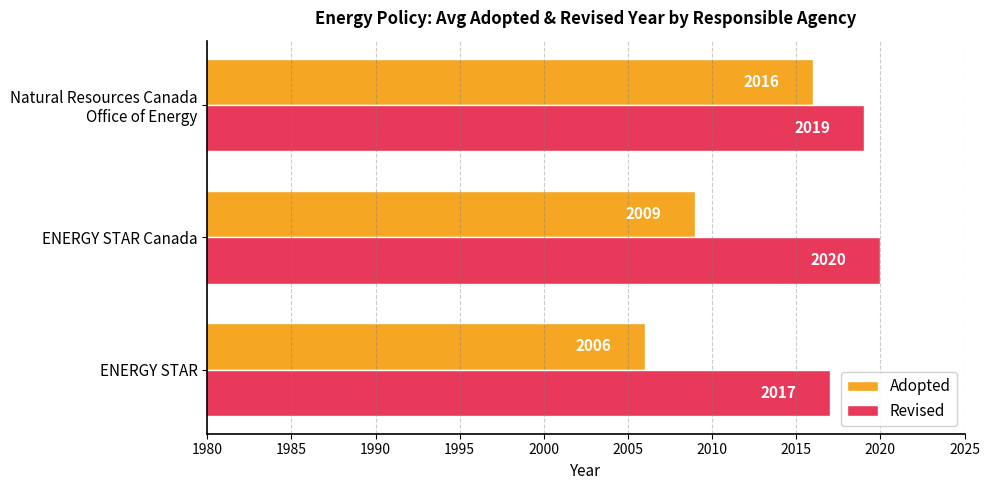

What is the maximum value shown in the chart?

2020